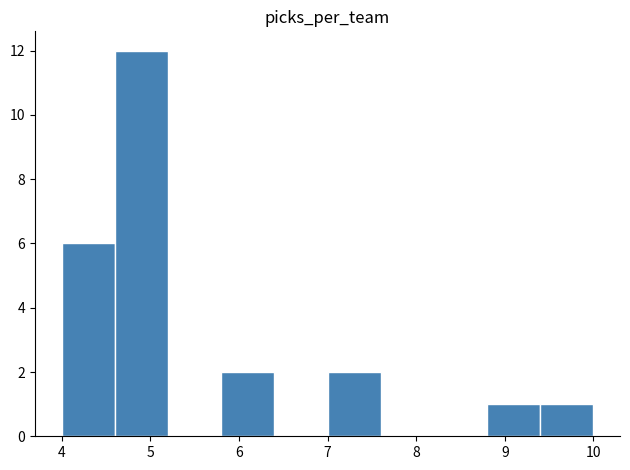

Reading left to right, list every bar in this chart as the range it spans on the x-axis followed by its height. The values are not printed on the chart, so give them approximately, as read against the axis.

4.0 to 4.6: 6
4.6 to 5.2: 12
5.2 to 5.8: 0
5.8 to 6.4: 2
6.4 to 7.0: 0
7.0 to 7.6: 2
7.6 to 8.2: 0
8.2 to 8.8: 0
8.8 to 9.4: 1
9.4 to 10.0: 1